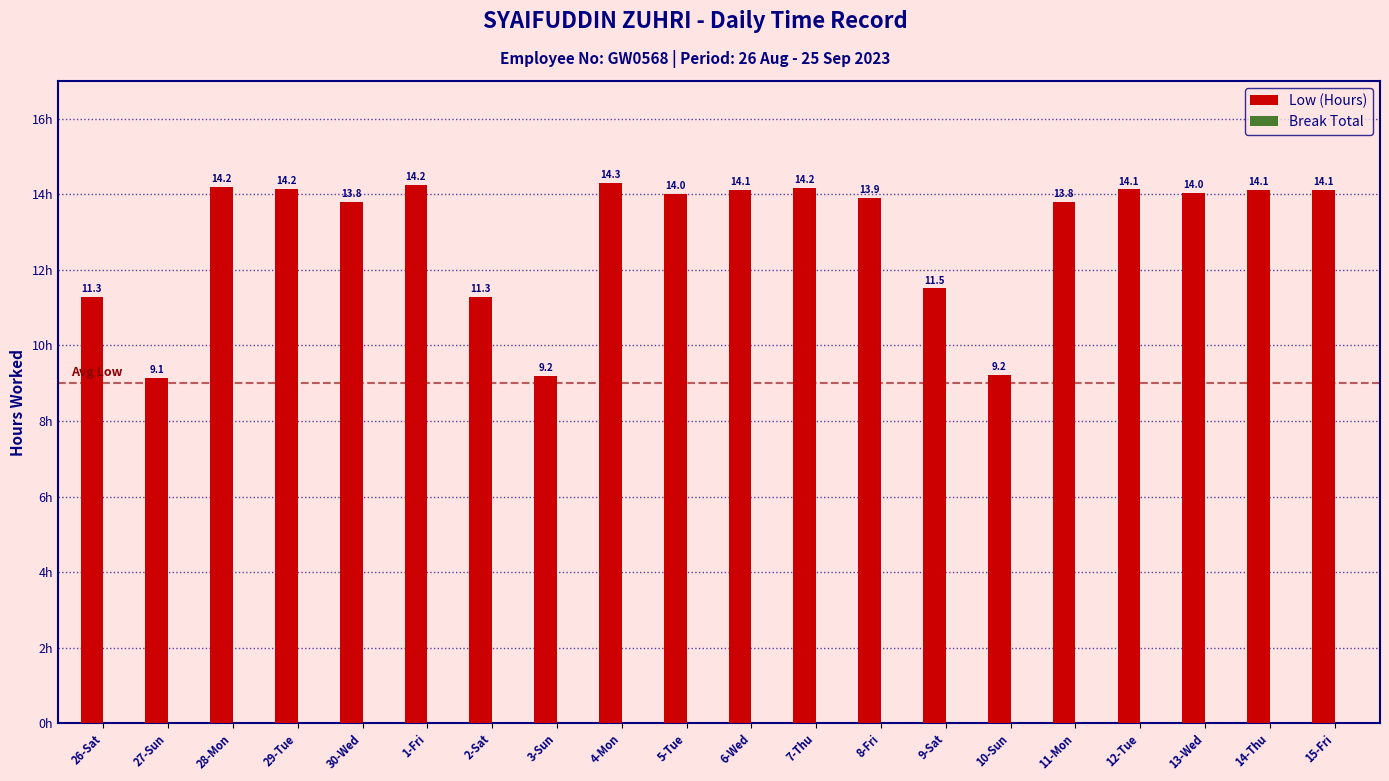

Count the number of values greater than 14.

11